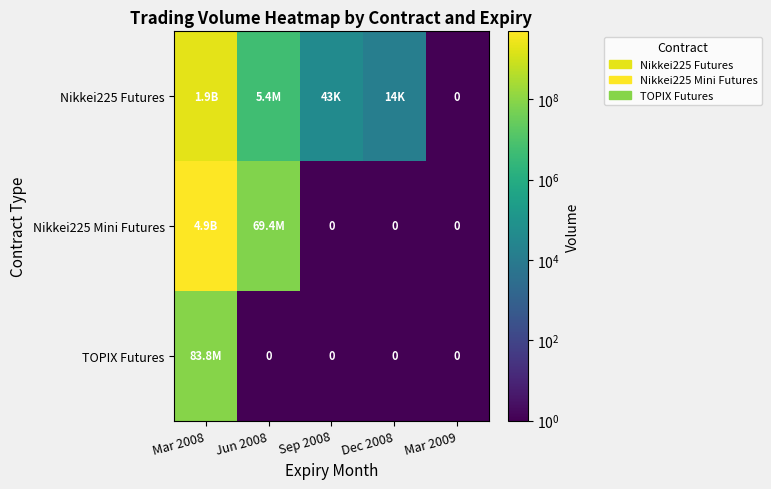

Which category has the lowest value in the Nikkei225 Futures series?

Mar 2009